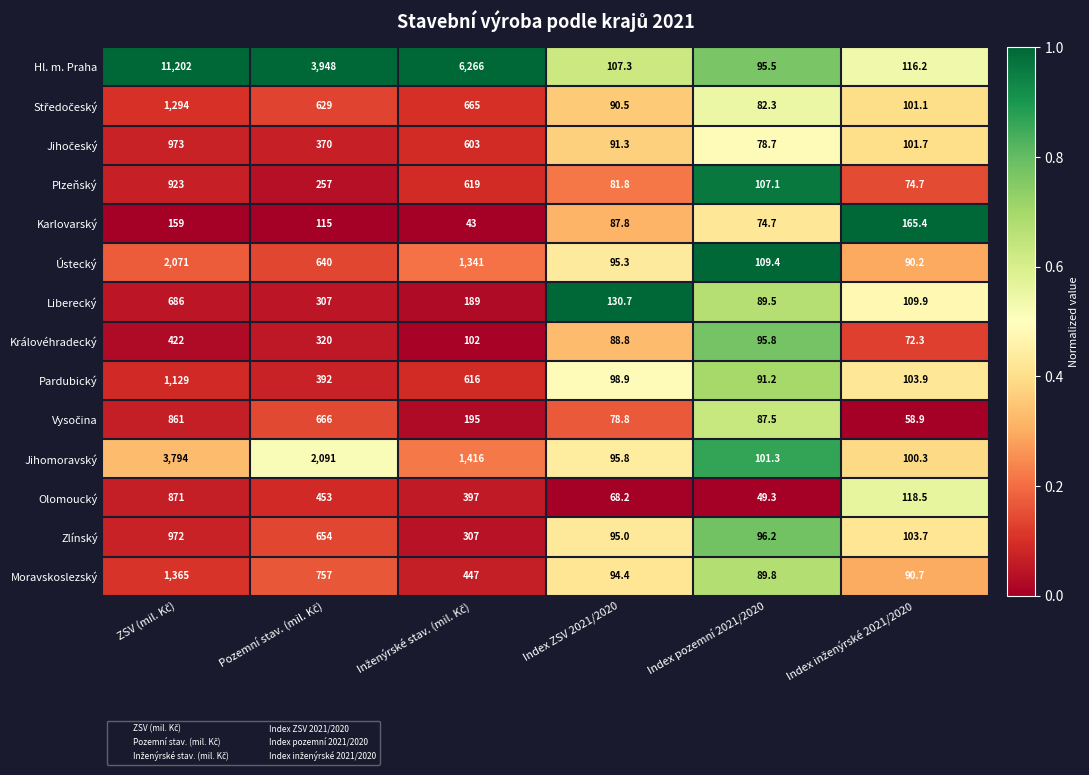

What is the approximate value of Karlovarský at Index pozemní 2021/2020?

74.7